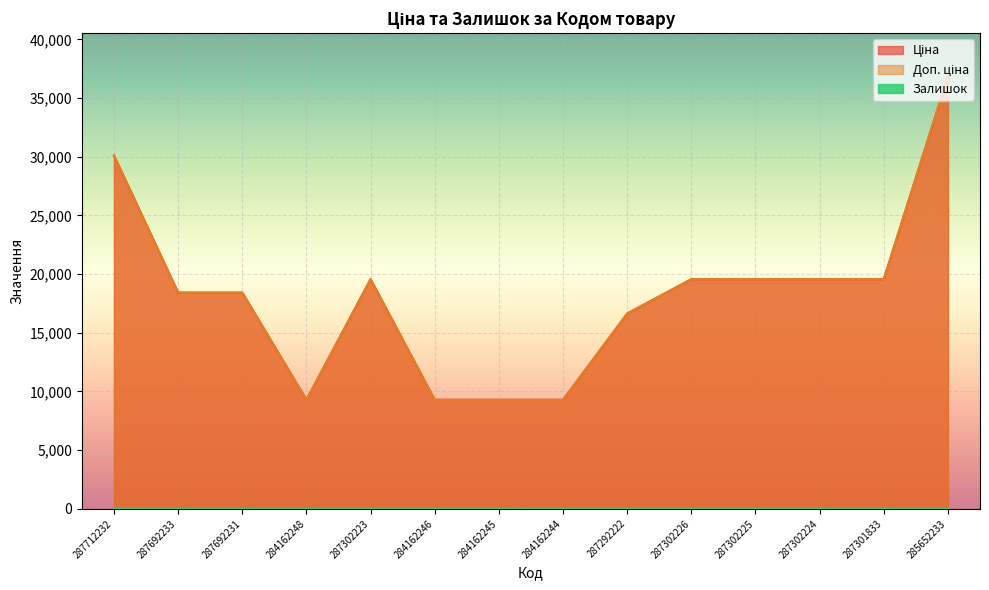

What is the label of the 3rd point from the right?

287302224